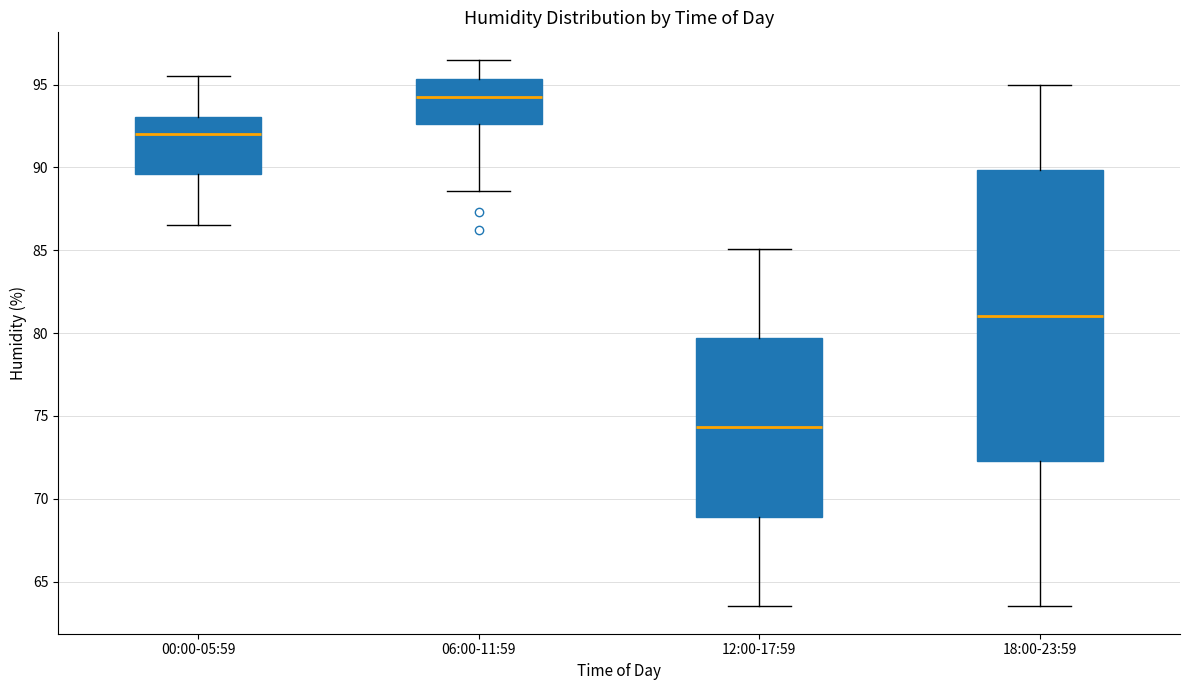

Reading left to right, transcribe this box plot: for each box, give where its median line is, the range the box spans, and where its two whiskers end, as read against the y-axis. The values are not printed on the chart, so give them approximately, as read against the axis.

00:00-05:59: median 92.0, box 89.5 to 93.0, whiskers 86.5 to 95.5
06:00-11:59: median 94.5, box 92.5 to 95.5, whiskers 88.5 to 96.5
12:00-17:59: median 74.5, box 69.0 to 79.5, whiskers 63.5 to 85.0
18:00-23:59: median 81.0, box 72.5 to 90.0, whiskers 63.5 to 95.0